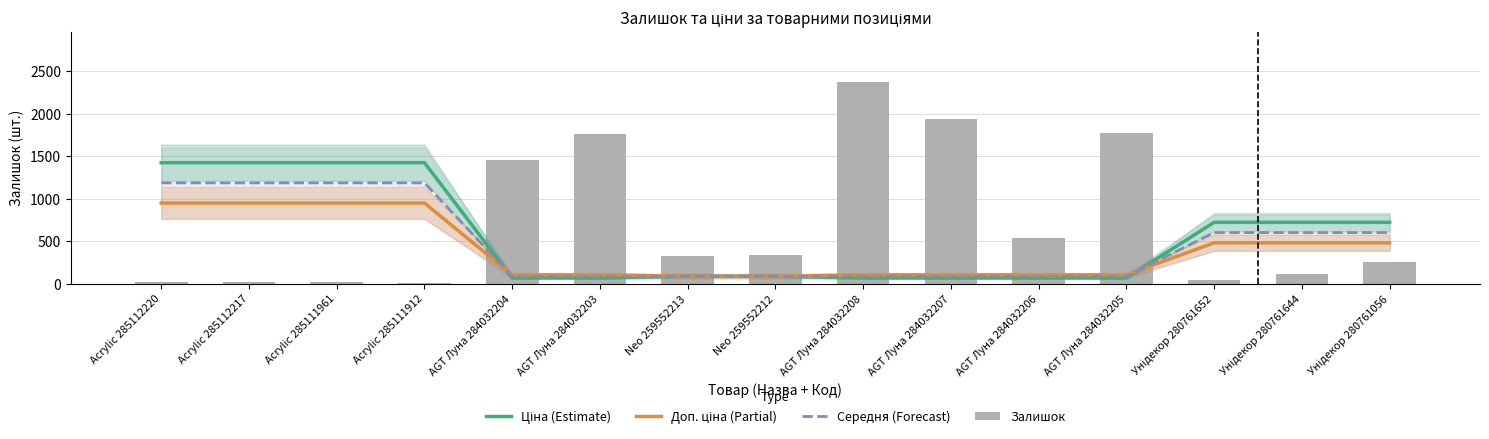

Is it true that Доп. ціна (Partial) equals 162.6 at AGT Луна 284032203?

False